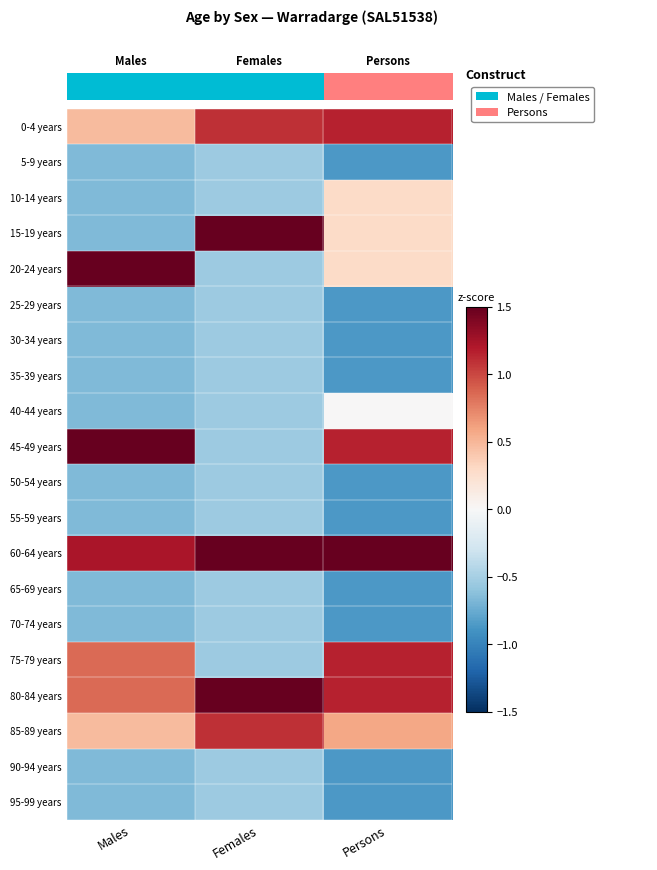

At how many categories does at least one series exceed 2?

3